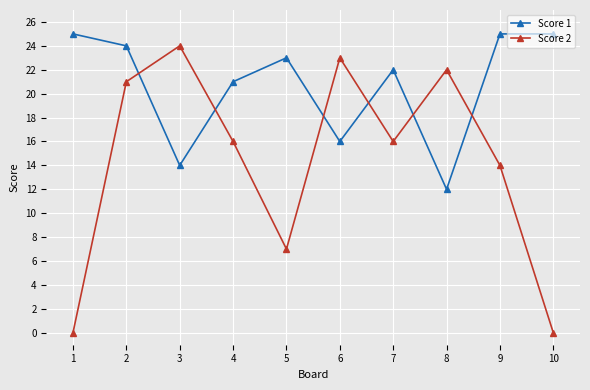

True or false: Score 1 and Score 2 cross at least once.

True